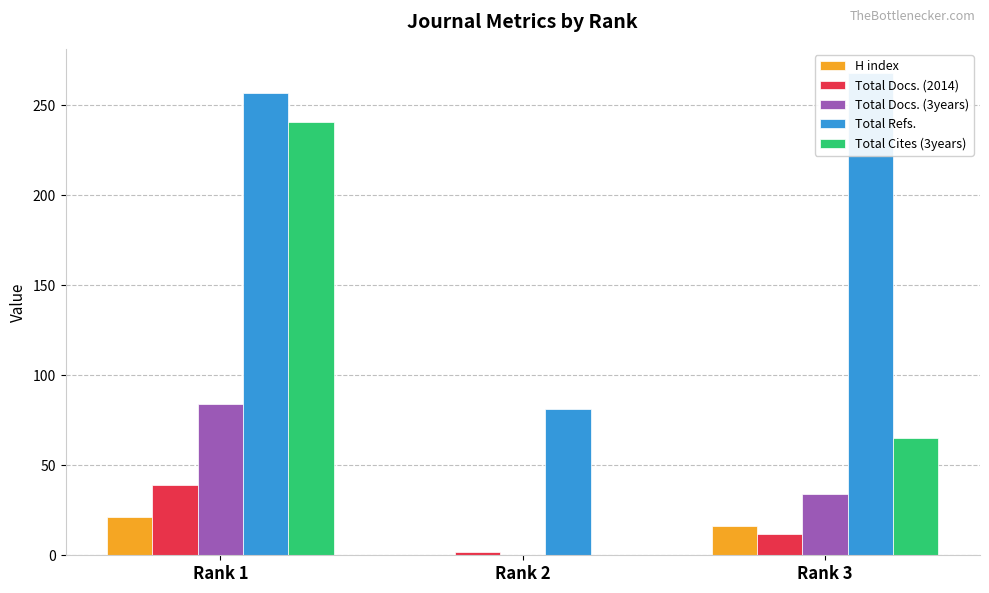

What is the highest value of the Total Docs. (3years) series?

84